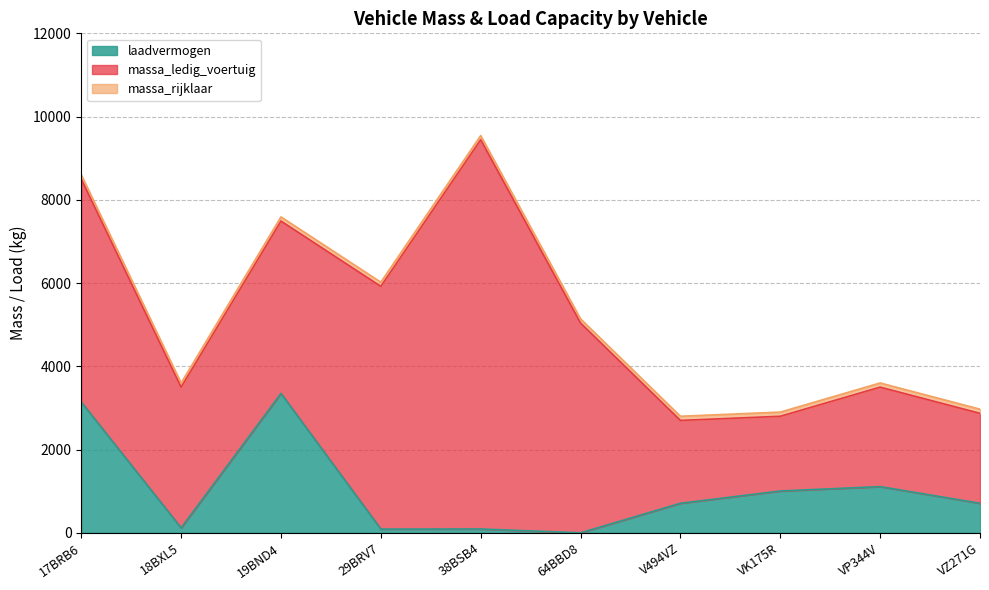

At which category is the sum across all series the highest?

38BSB4